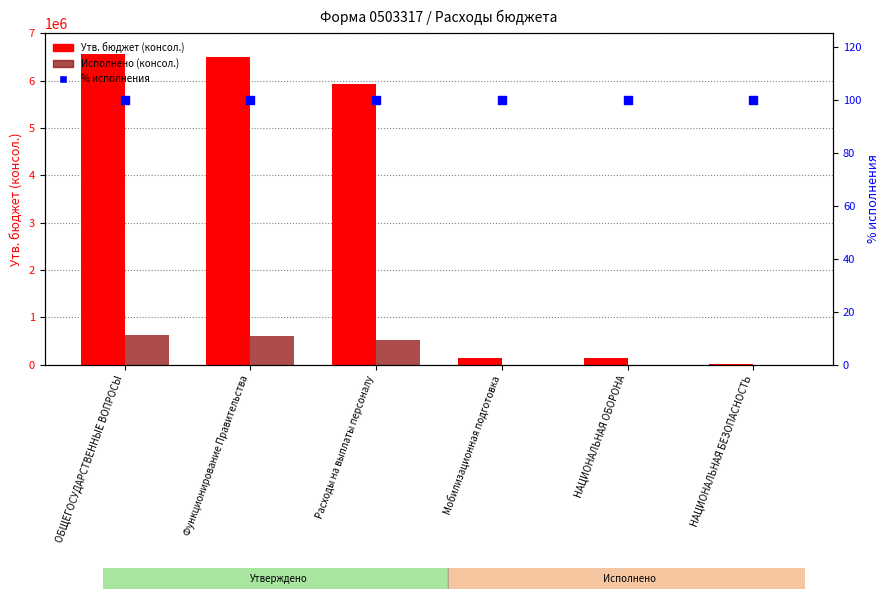

At how many categories does at least one series exceed 2227898?

3